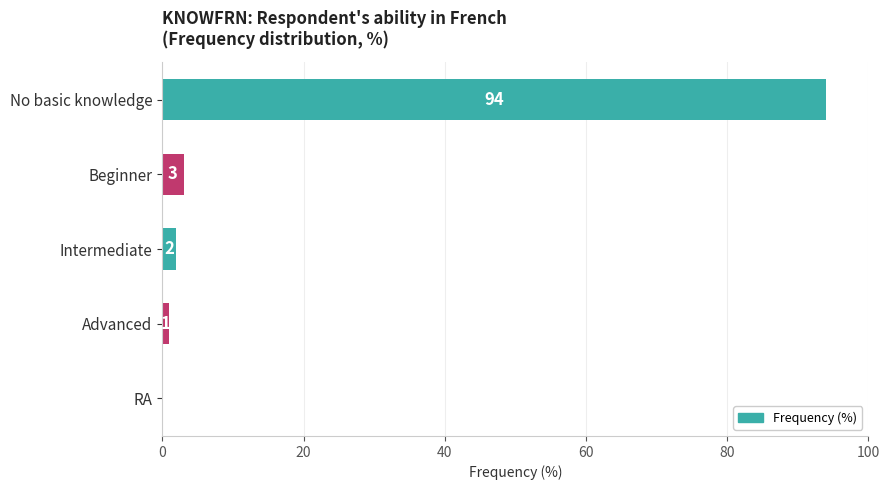

Reading bottom to top, extract all data points from this chart.

RA=0	Advanced=1	Intermediate=2	Beginner=3	No basic knowledge=94